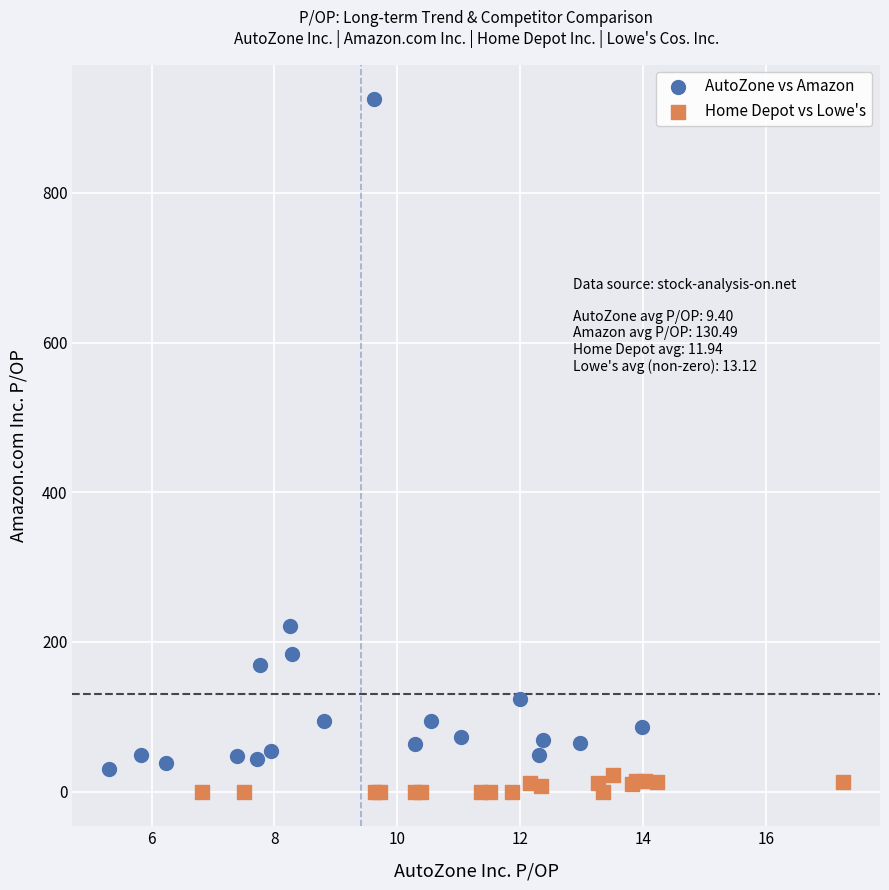

Which series contains the highest Y value?

AutoZone vs Amazon